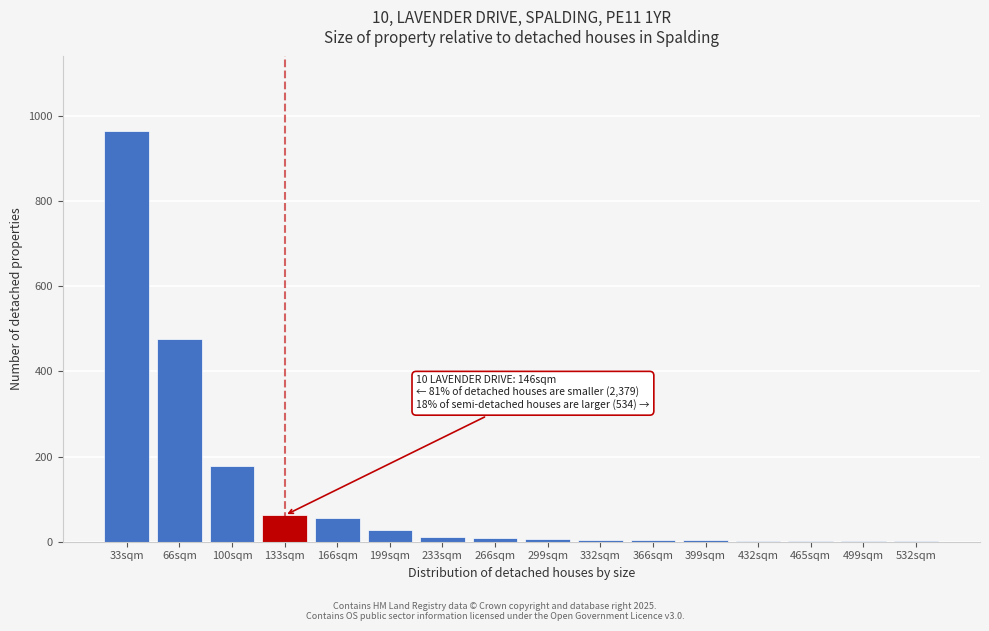

What is the sum of all values?

1807